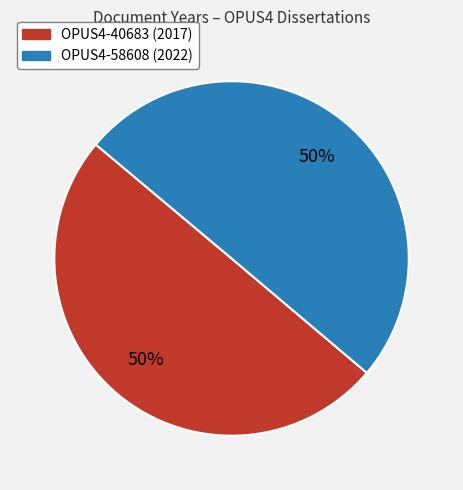

Combined, do OPUS4-58608 and OPUS4-40683 account for over 50%?

Yes